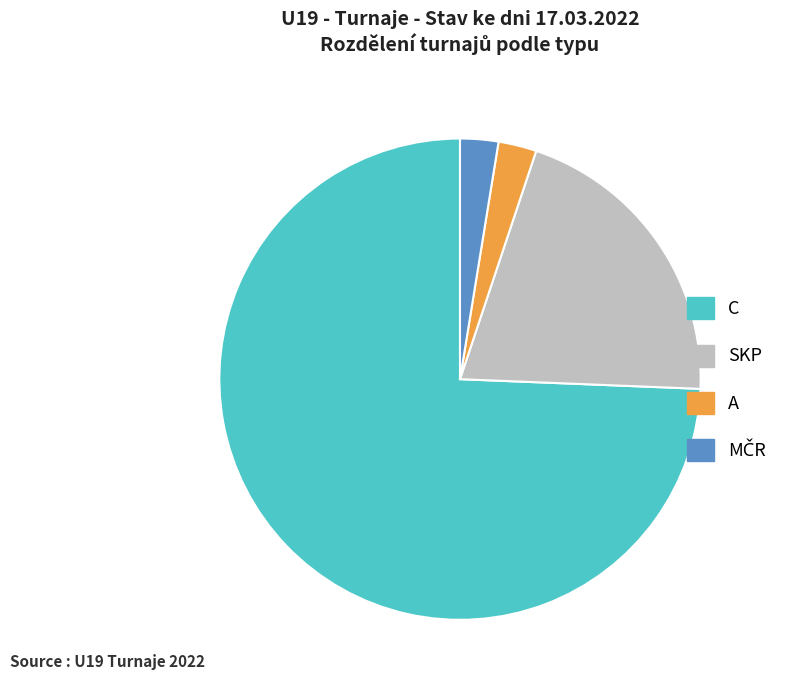

What is the largest slice in the pie chart?

C